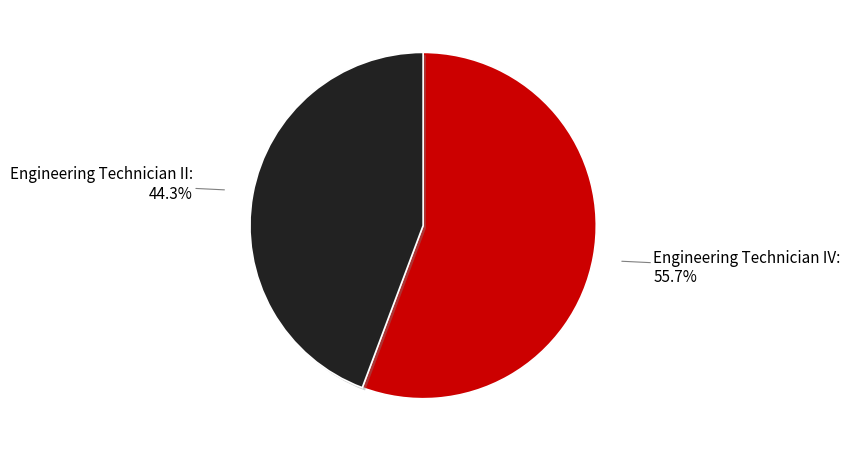

Count the number of slices in the pie.

2